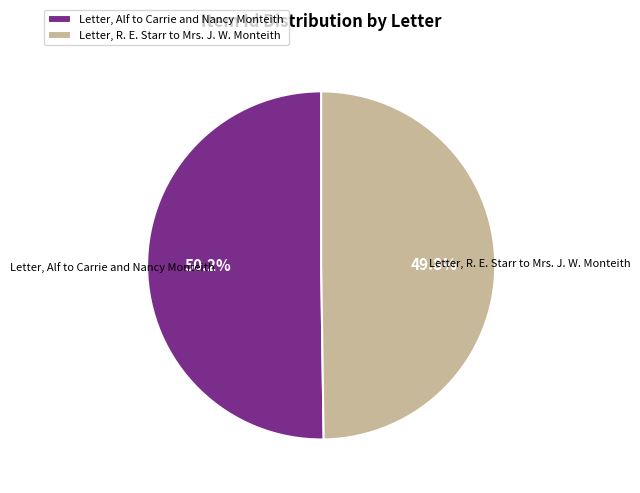

True or false: Letter, Alf to Carrie and Nancy Monteith accounts for 37% of the total.

False